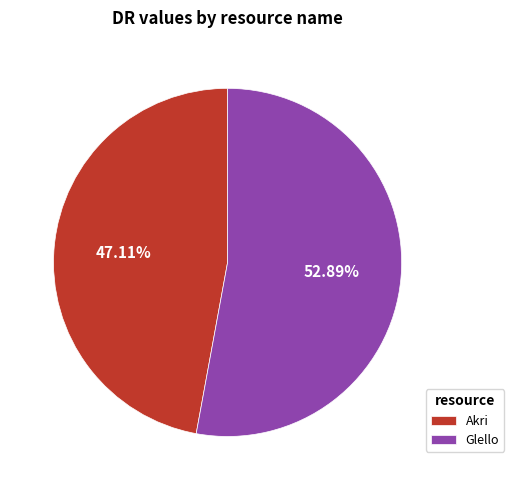

Is it true that Glello is 43% of the pie?

False